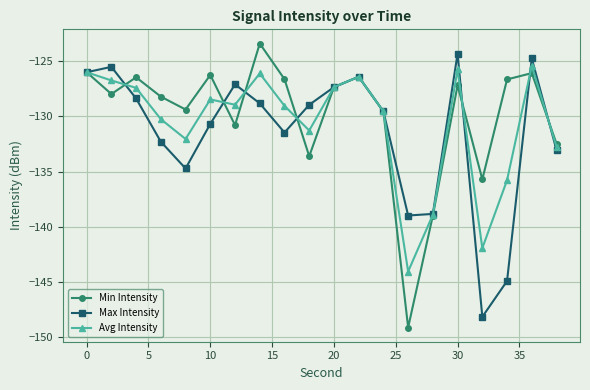

Does the chart have visible grid lines?

Yes